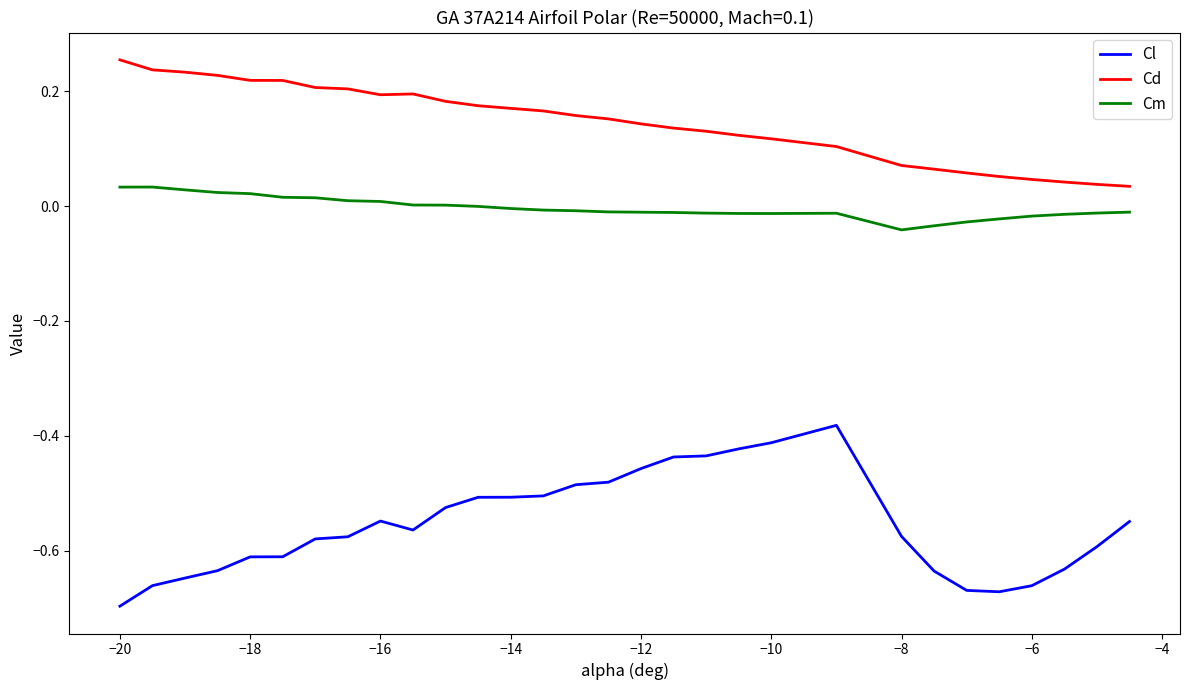

True or false: Cm and Cd cross at least once.

False